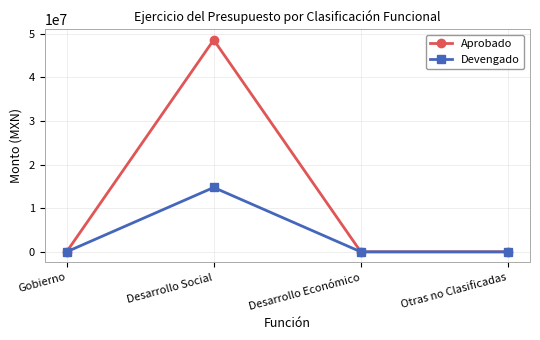

What is the sum of the Devengado values at Desarrollo Social and Desarrollo Económico?

14758793.4